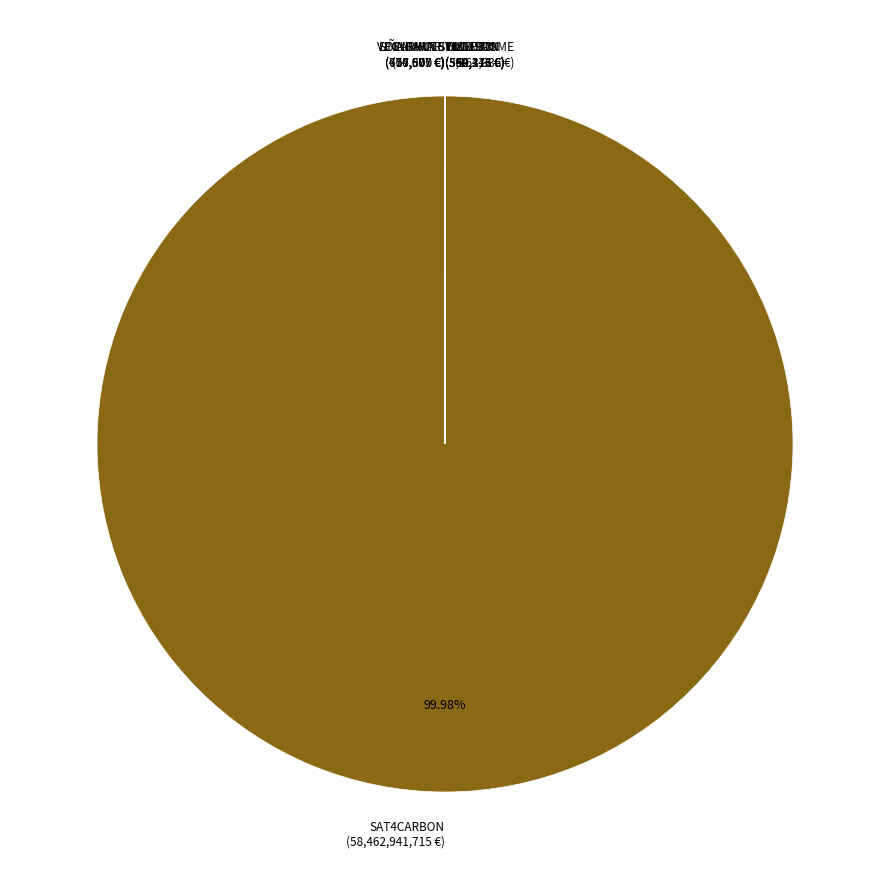

Is there any slice that represents more than half of the pie?

Yes